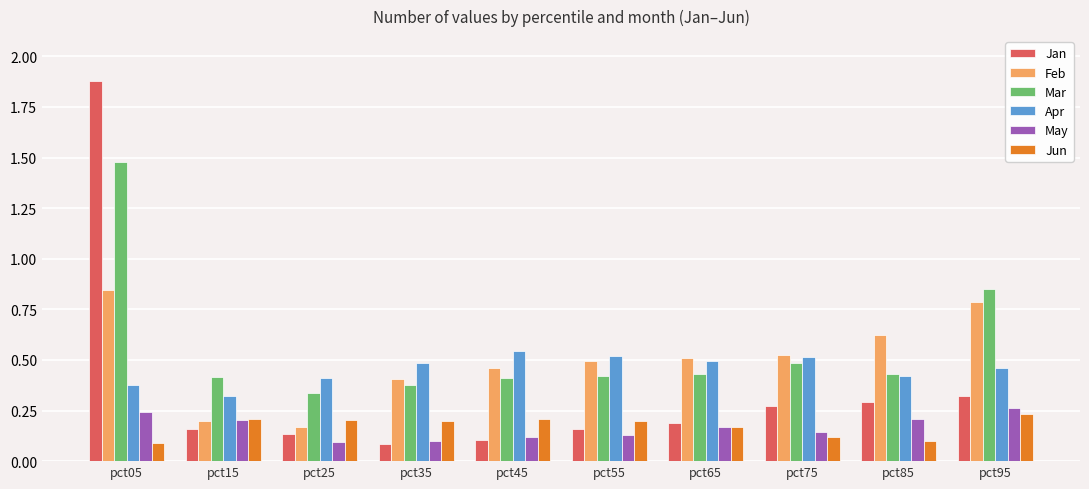

What is the sum of all Mar values?

5.6